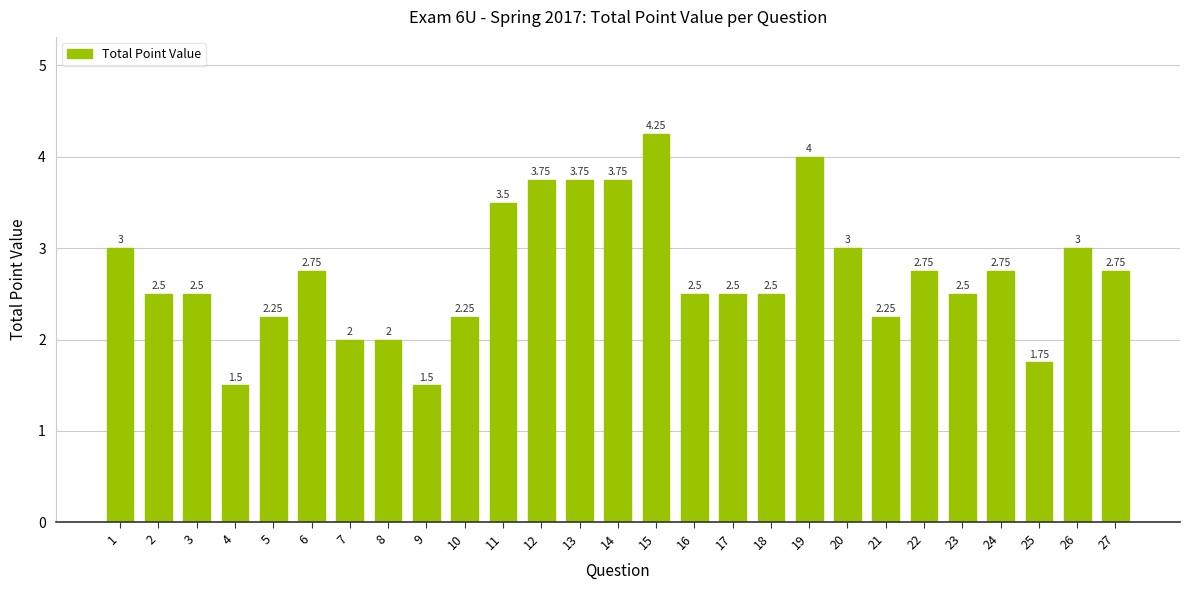

What is the value of the 11th bar from the left?

3.5